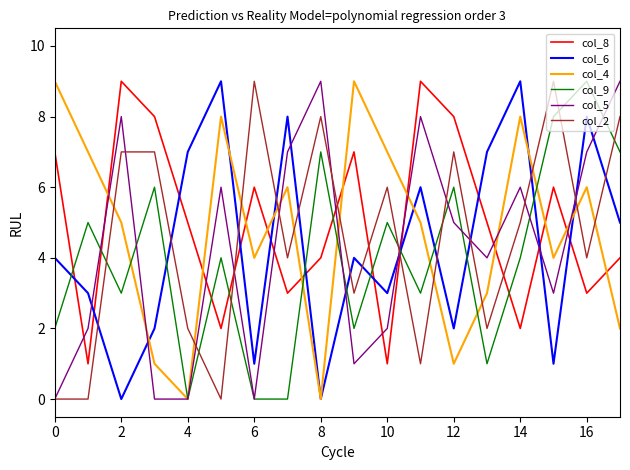

True or false: col_4 and col_8 cross at least once.

True